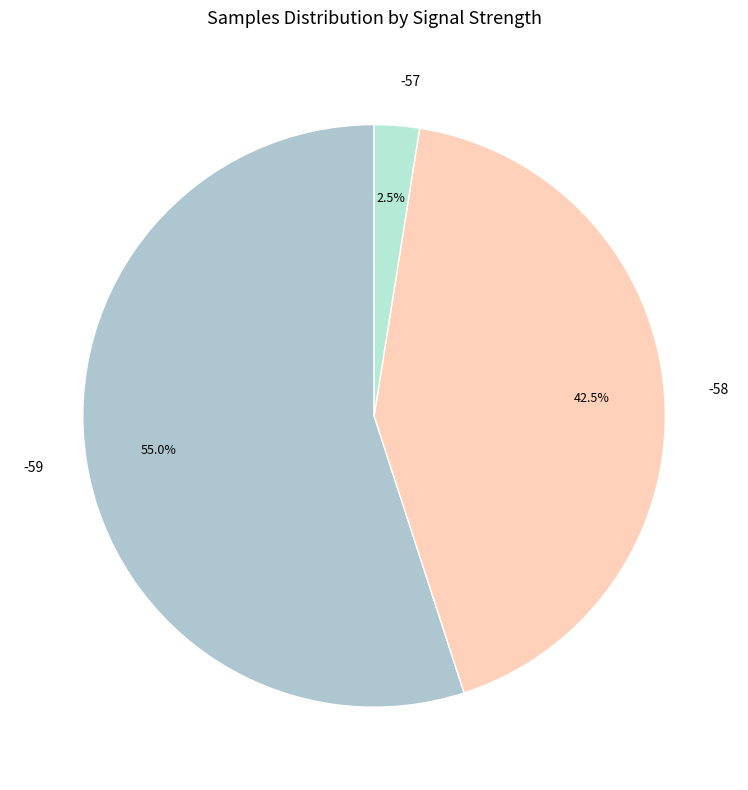

Approximately how many times larger is the value at -58 compared to -59?

0.8